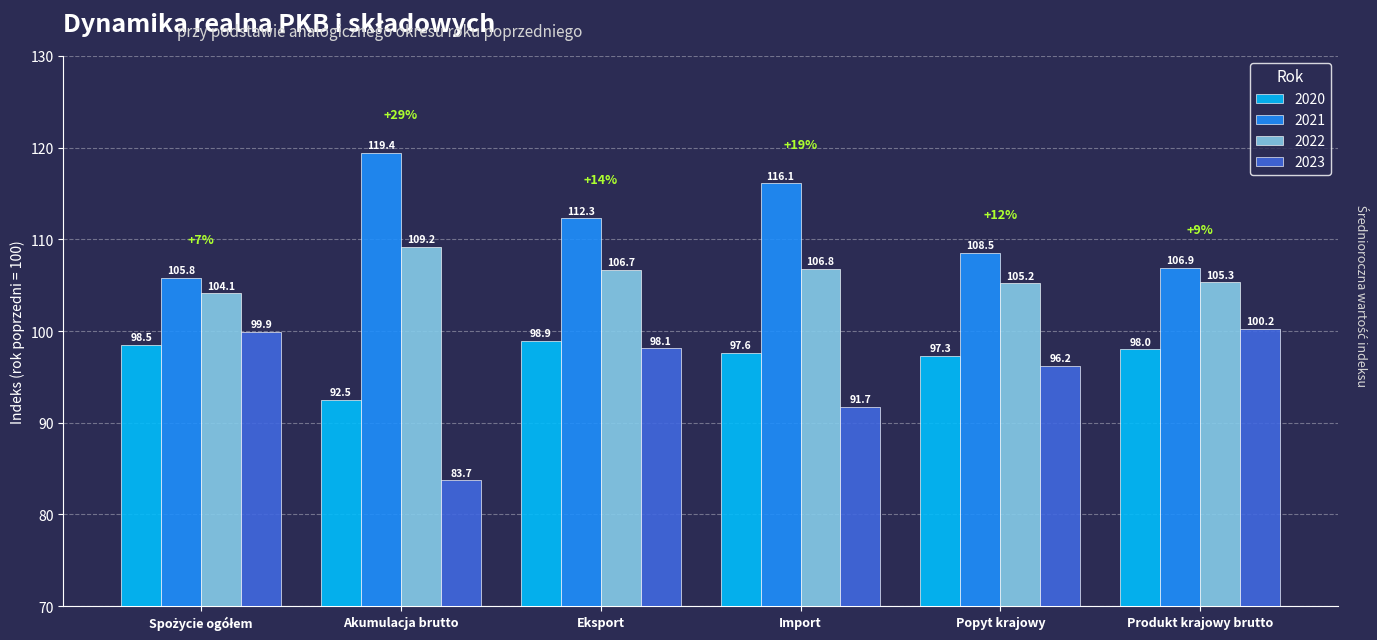

How many data points in 2021 are above 112?

3